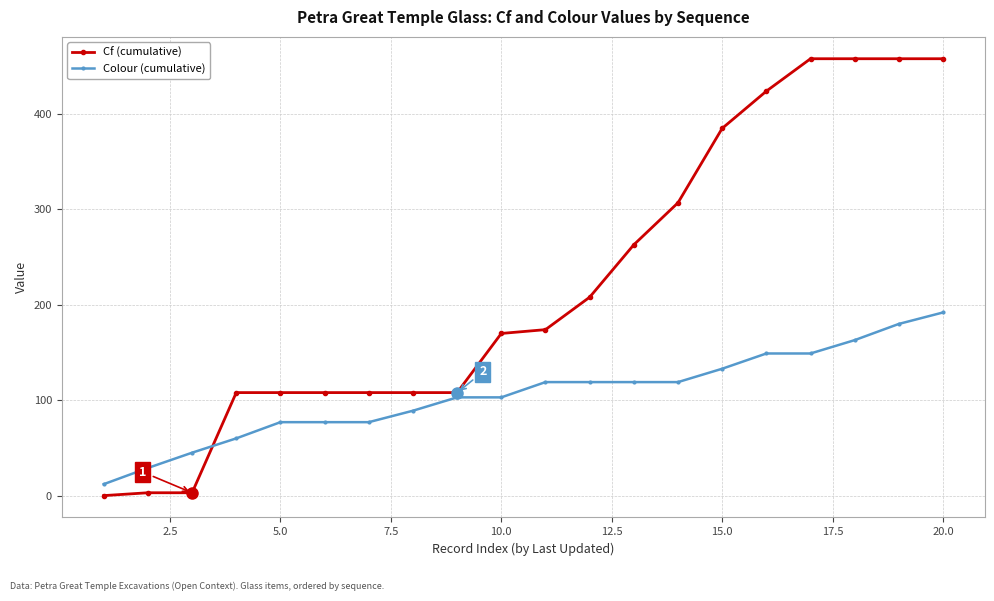

At how many categories does at least one series exceed 126?

11